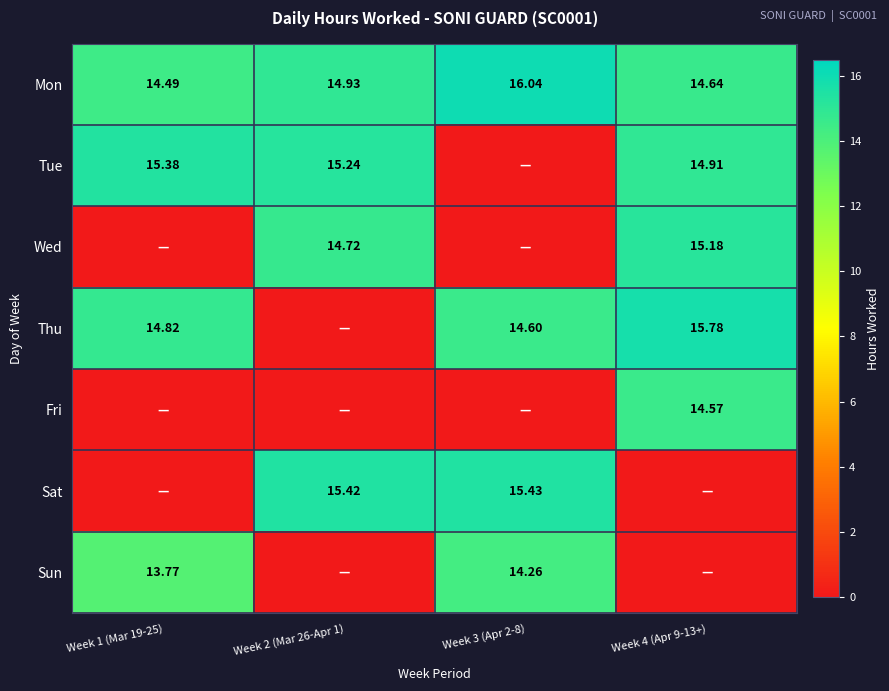

What is the sum of all Tue values?

45.5